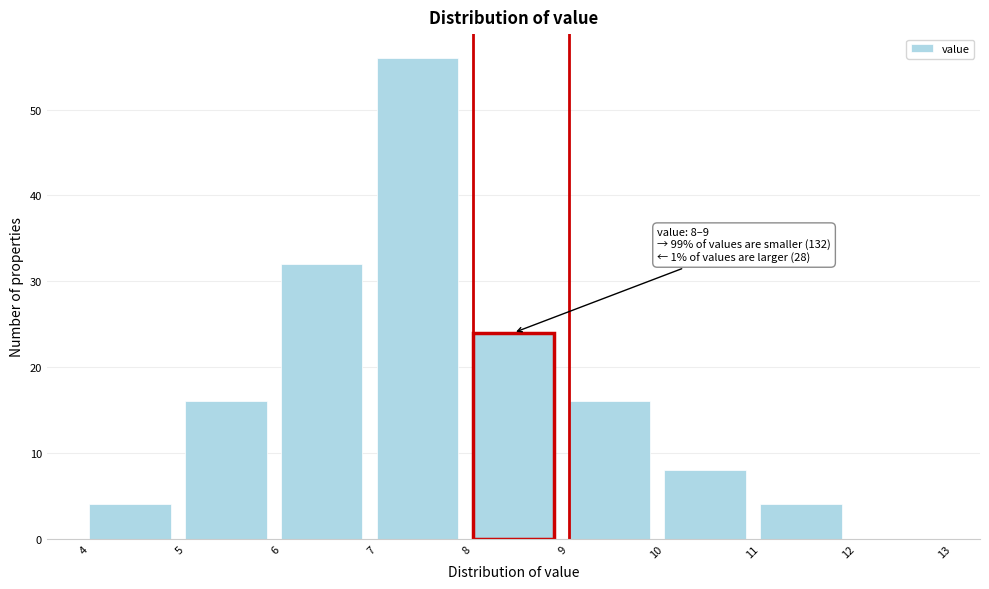

Which range on the x-axis has the tallest bar?

7 to 8